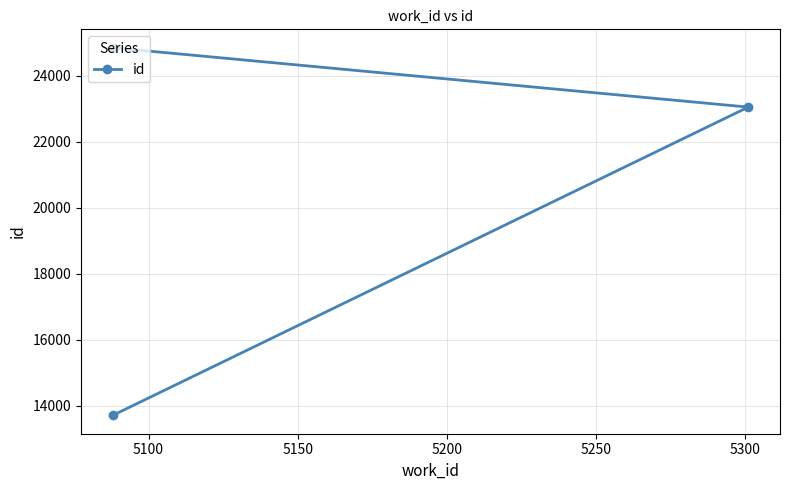

Is this an area chart (filled region under the line)?

No